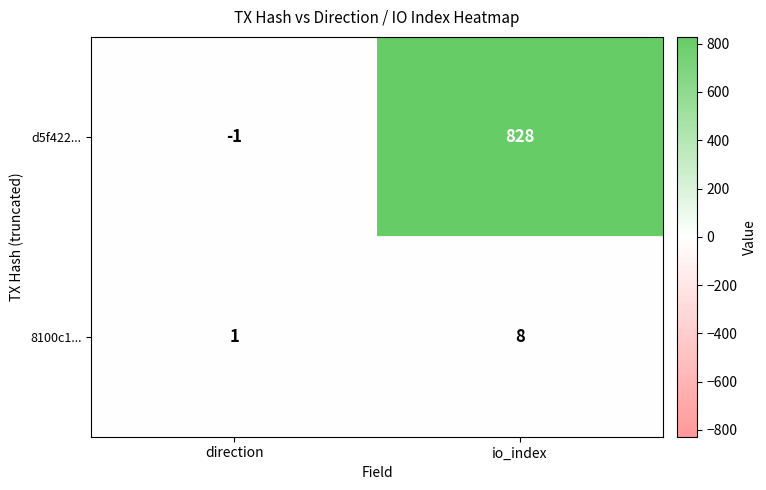

Rank the series by their average value, from highest to lowest.

d5f422..., 8100c1...